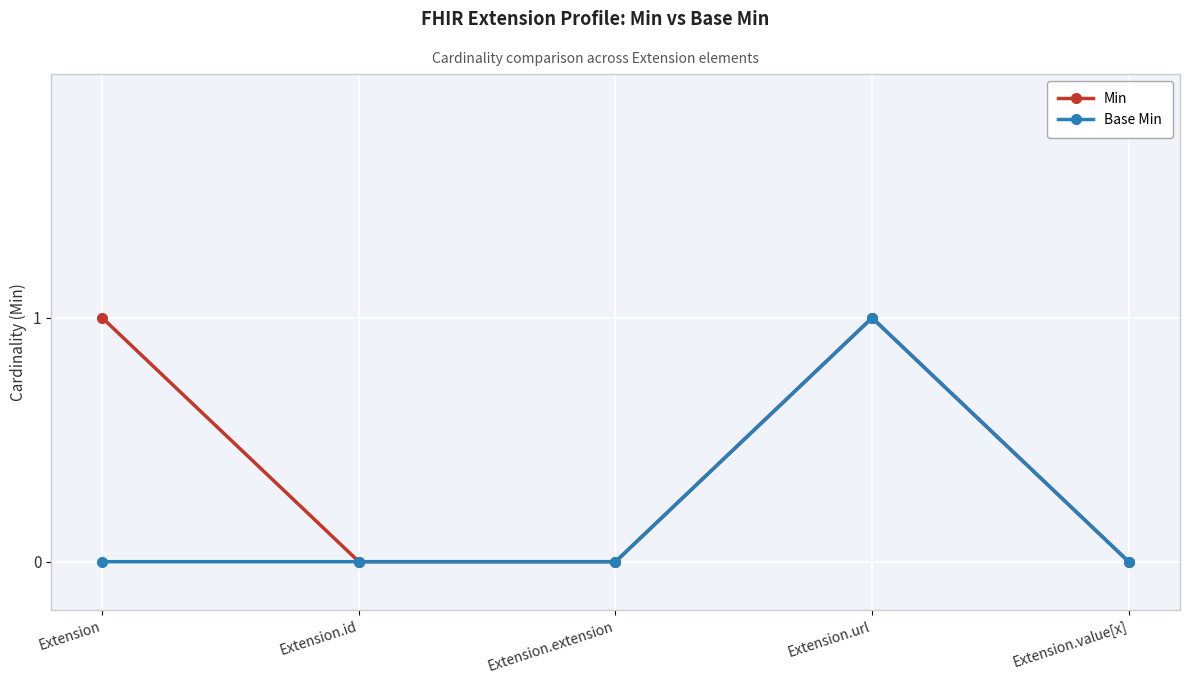

Which series changed the most between Extension and Extension.url?

Base Min